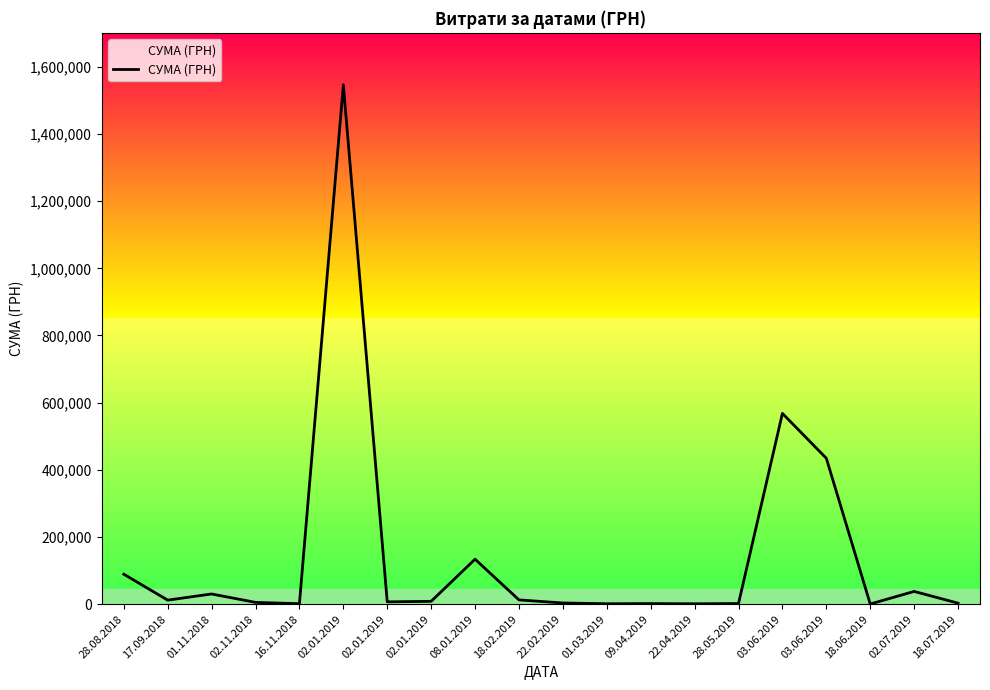

At which label does the data first exceed 8379?

28.08.2018